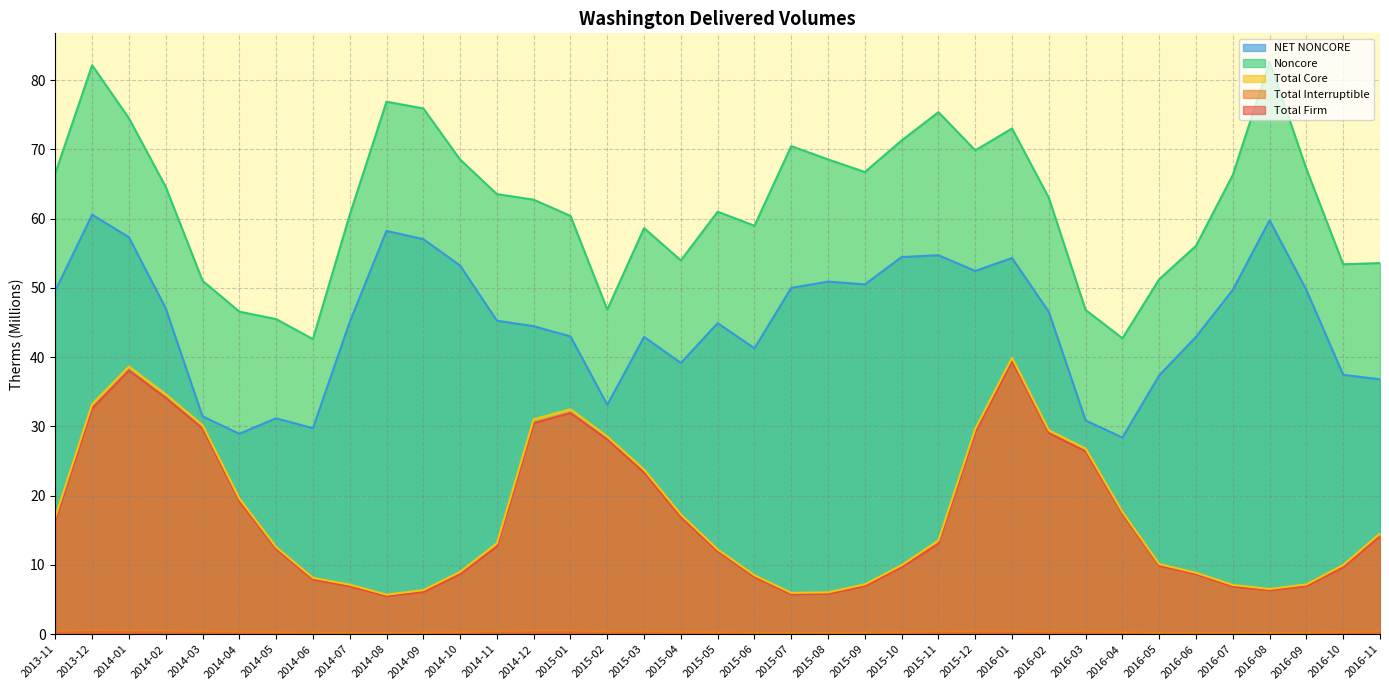

What is the total value across all series at 2015-01?

168.4